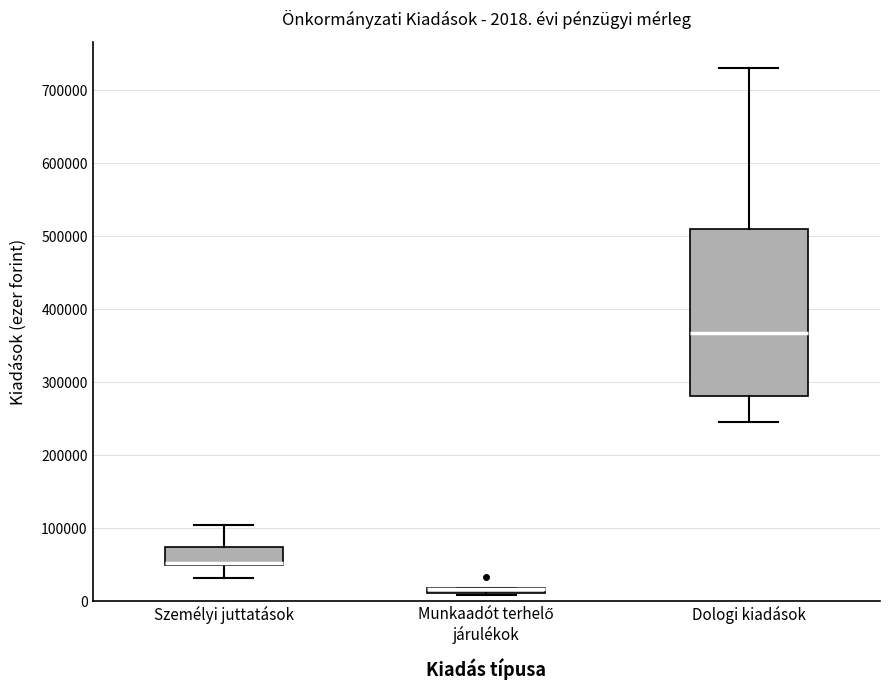

Comparing the boxes themselves (not the whiskers), which one is the tallest?

Dologi kiadások